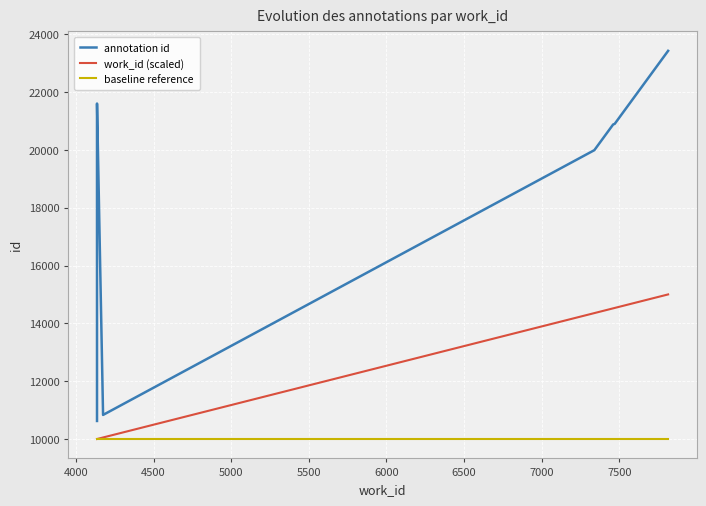

Reading right to left, transcribe all the data shown in this chart.

annotation id: 23423.0	20898.0	20877.0	19989.0	10833.0	21601.0	21600.0	10624.0
work_id (scaled): 15000.0	14532.4	14518.8	14354.3	10053.0	10000.0	10000.0	10000.0
baseline reference: 10000.0	10000.0	10000.0	10000.0	10000.0	10000.0	10000.0	10000.0